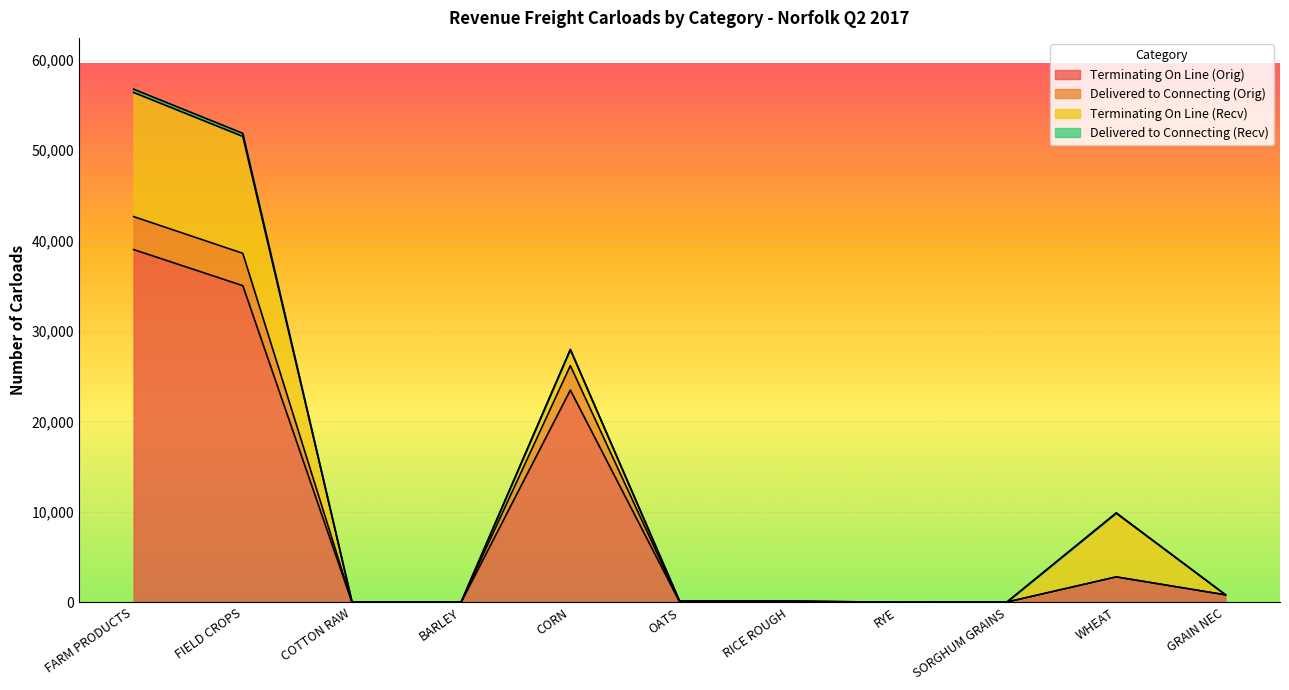

What is the label of the 8th point from the right?

BARLEY